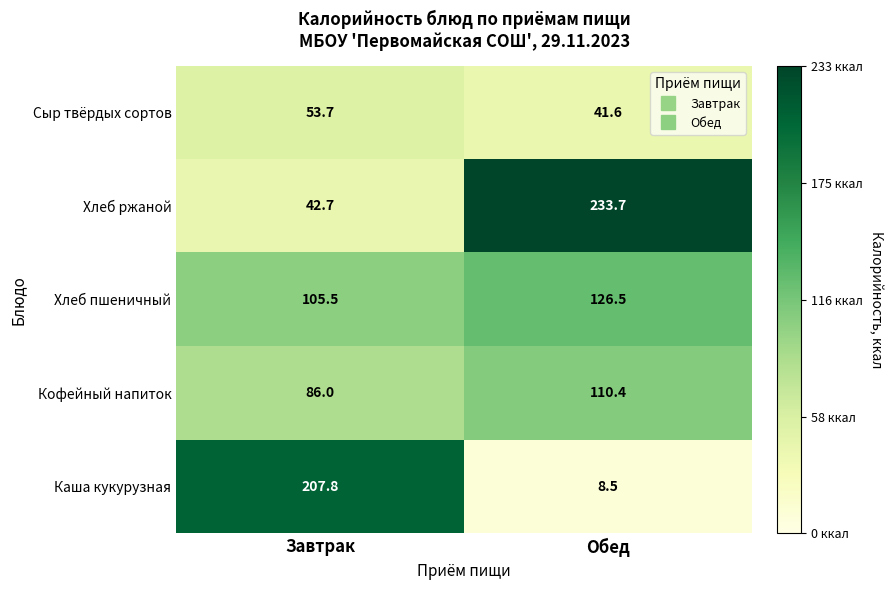

True or false: Хлеб пшеничный has a value of 126.5 at Обед.

True